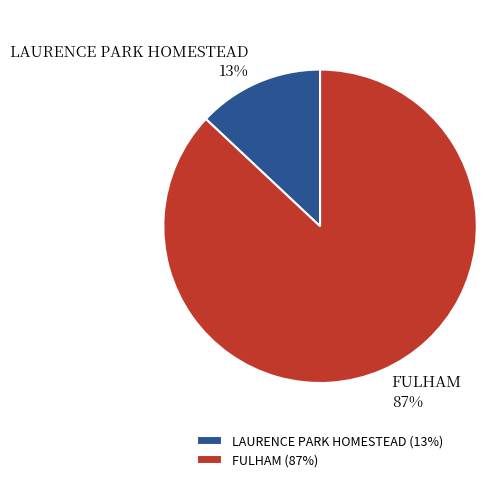

How many slices are in this pie chart?

2